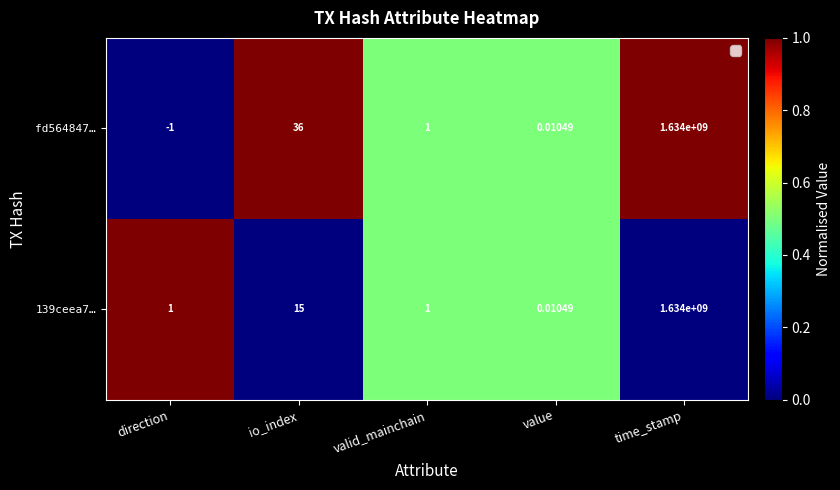

At which label is 139ceea7… closest to 817000000?

io_index